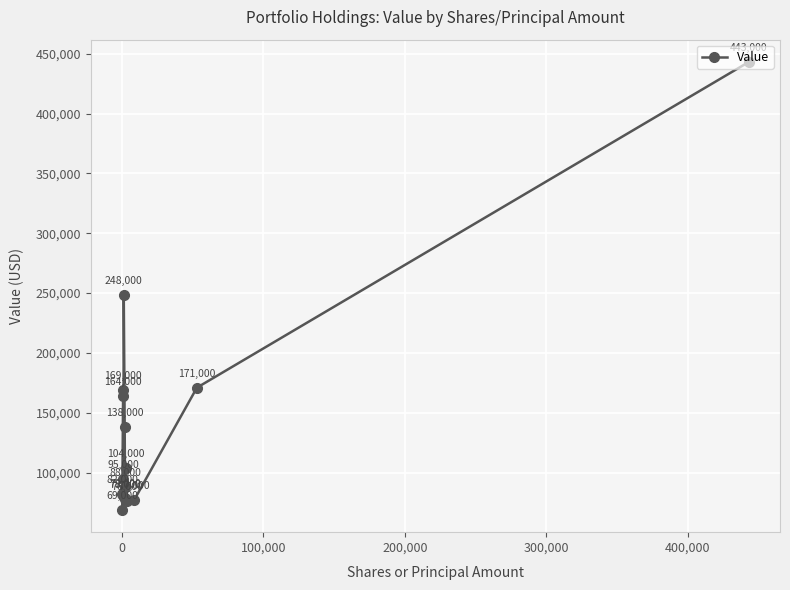

What is the maximum value shown in the chart?

443000